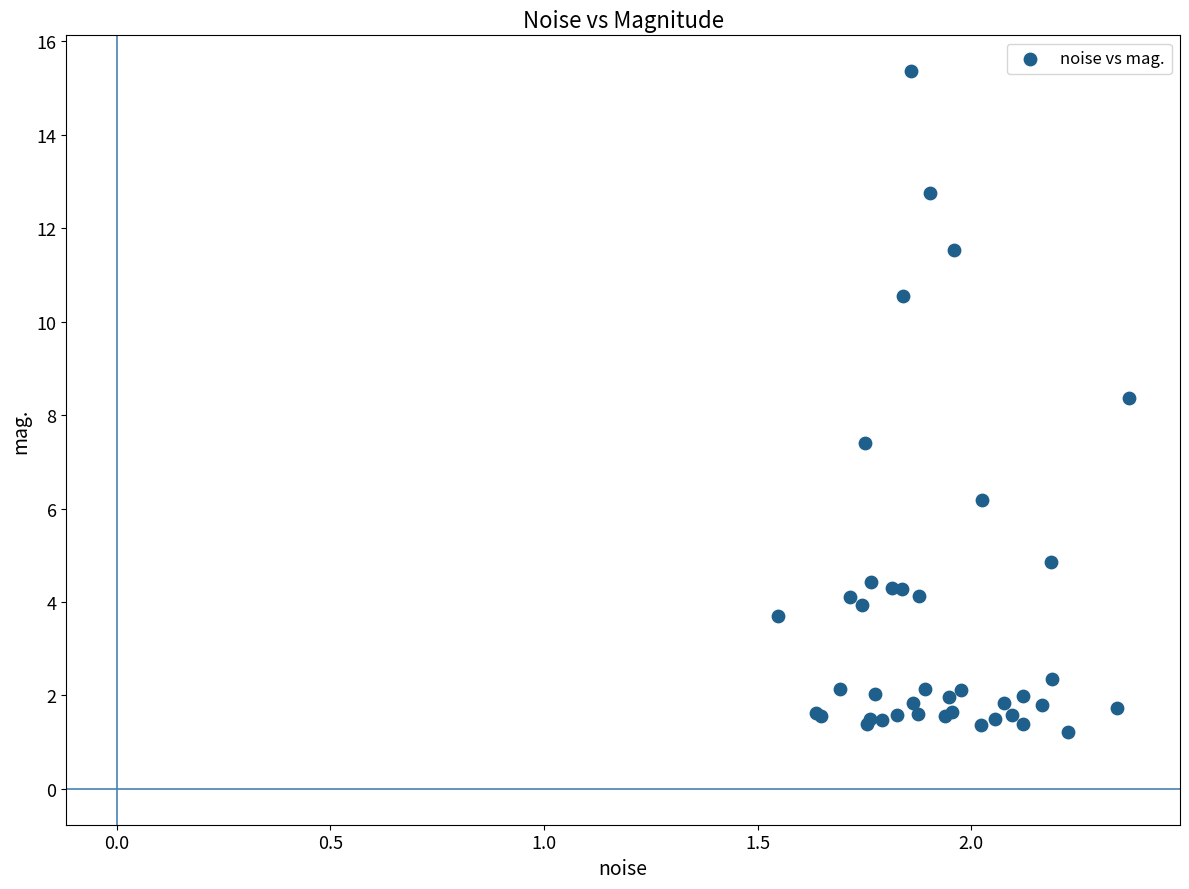

What Y value in the scatter plot is closest to 8?

8.4